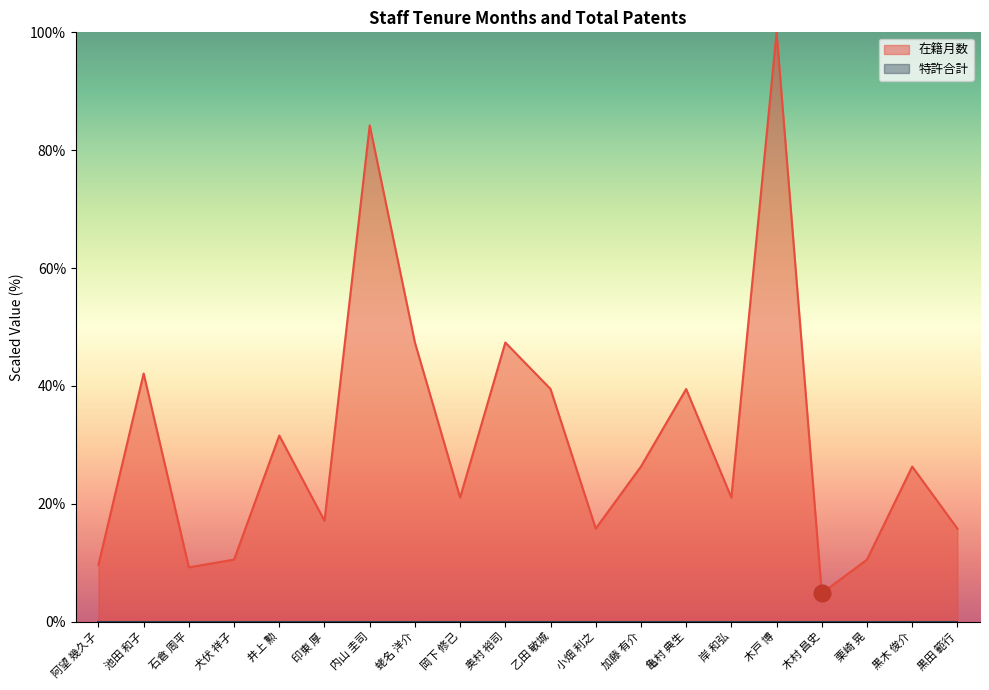

Reading right to left, extract all data points from this chart.

黒田 範行=15.8	黒木 俊介=26.3	栗崎 晃=10.5	木村 昌史=4.8	木戸 博=100.0	岸 和弘=21.1	亀村 典生=39.5	加藤 有介=26.3	小畑 利之=15.8	乙田 敏城=39.5	奥村 裕司=47.4	岡下 修己=21.1	蛯名 洋介=47.4	内山 圭司=84.2	印東 厚=17.1	井上 勲=31.6	犬伏 祥子=10.5	石倉 周平=9.2	池田 和子=42.1	阿望 幾久子=9.6